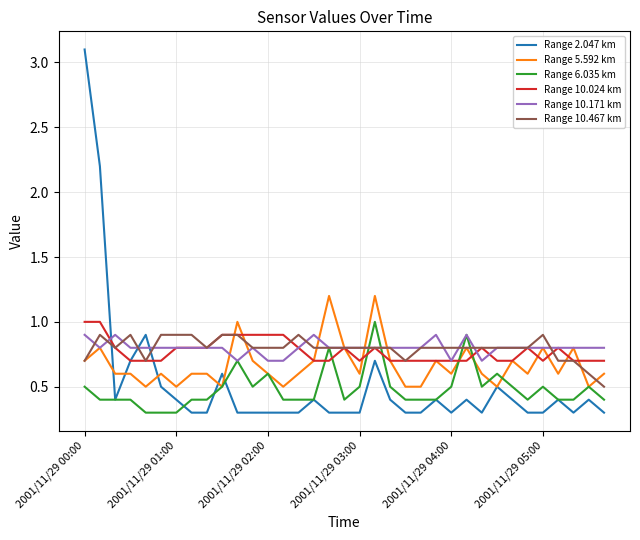

What is the smallest value displayed?

0.3